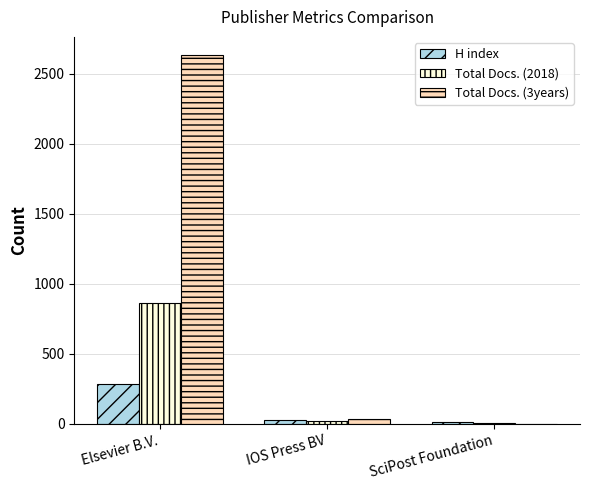

What is the highest value of the Total Docs. (3years) series?

2630